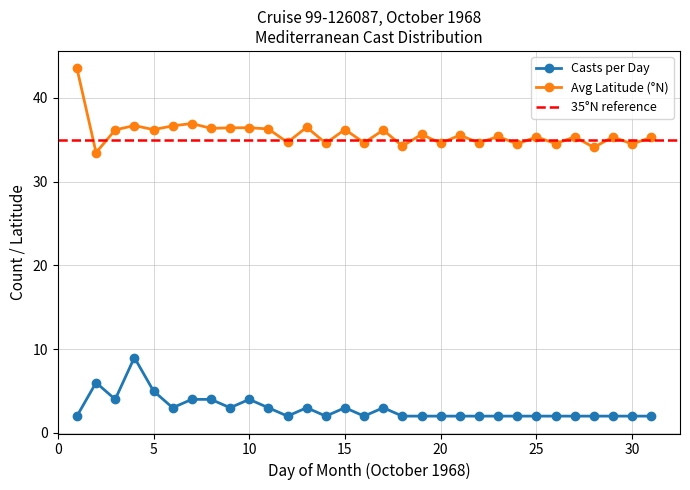

Which series has the largest total across all categories?

Avg Latitude